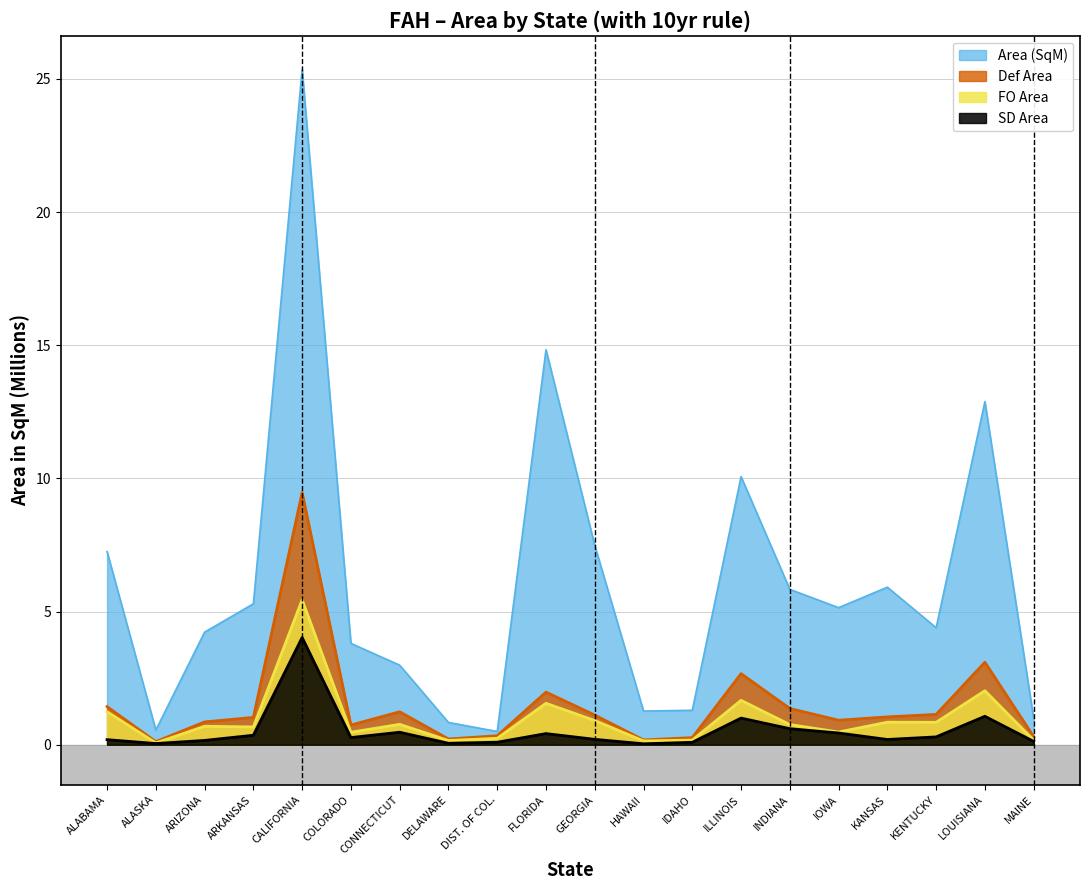

Reading left to right, what are all the values shown in this chart?

Area (SqM): ALABAMA=7.3	ALASKA=0.6	ARIZONA=4.2	ARKANSAS=5.3	CALIFORNIA=25.3	COLORADO=3.8	CONNECTICUT=3.0	DELAWARE=0.8	DIST. OF COL.=0.5	FLORIDA=14.8	GEORGIA=7.5	HAWAII=1.3	IDAHO=1.3	ILLINOIS=10.1	INDIANA=5.8	IOWA=5.1	KANSAS=5.9	KENTUCKY=4.4	LOUISIANA=12.9	MAINE=1.0
SD Area: ALABAMA=0.2	ALASKA=0.0	ARIZONA=0.2	ARKANSAS=0.4	CALIFORNIA=4.0	COLORADO=0.3	CONNECTICUT=0.5	DELAWARE=0.1	DIST. OF COL.=0.1	FLORIDA=0.4	GEORGIA=0.2	HAWAII=0.0	IDAHO=0.1	ILLINOIS=1.0	INDIANA=0.6	IOWA=0.4	KANSAS=0.2	KENTUCKY=0.3	LOUISIANA=1.1	MAINE=0.1
FO Area: ALABAMA=1.2	ALASKA=0.1	ARIZONA=0.7	ARKANSAS=0.7	CALIFORNIA=5.4	COLORADO=0.5	CONNECTICUT=0.8	DELAWARE=0.2	DIST. OF COL.=0.2	FLORIDA=1.6	GEORGIA=0.9	HAWAII=0.1	IDAHO=0.2	ILLINOIS=1.7	INDIANA=0.8	IOWA=0.5	KANSAS=0.8	KENTUCKY=0.8	LOUISIANA=2.0	MAINE=0.2
Def Area: ALABAMA=1.4	ALASKA=0.1	ARIZONA=0.9	ARKANSAS=1.0	CALIFORNIA=9.5	COLORADO=0.7	CONNECTICUT=1.2	DELAWARE=0.2	DIST. OF COL.=0.3	FLORIDA=2.0	GEORGIA=1.1	HAWAII=0.2	IDAHO=0.3	ILLINOIS=2.7	INDIANA=1.4	IOWA=0.9	KANSAS=1.0	KENTUCKY=1.1	LOUISIANA=3.1	MAINE=0.3